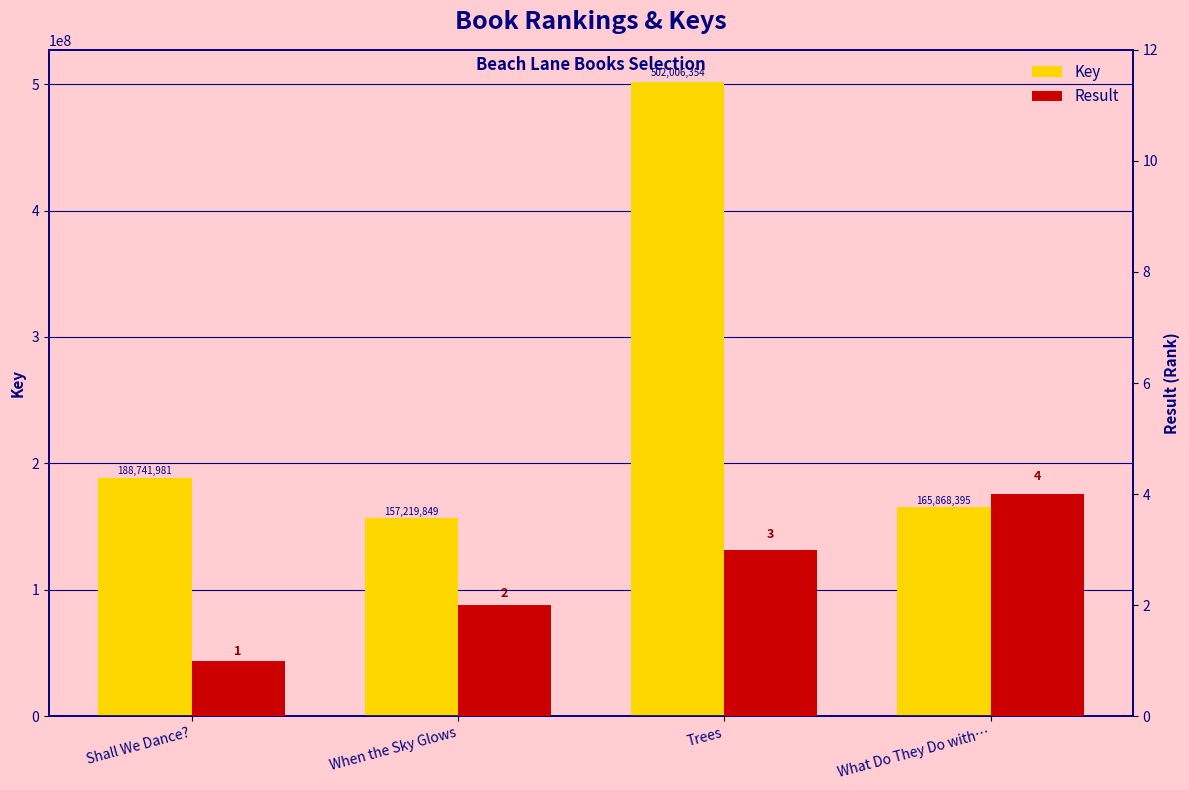

True or false: Result has a value of 2 at When the Sky Glows.

True